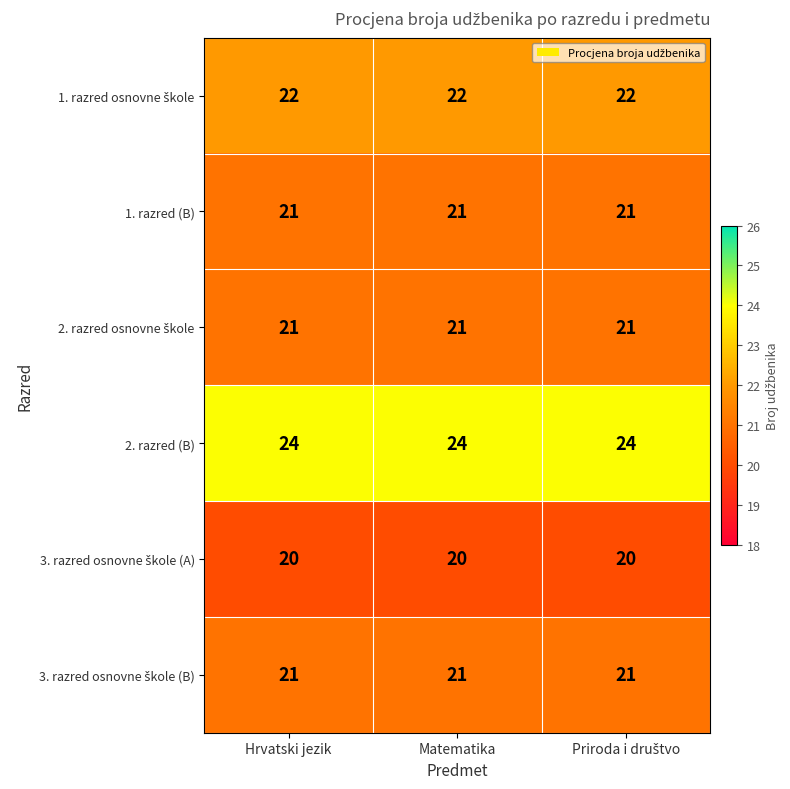

What is the maximum value shown in the chart?

24